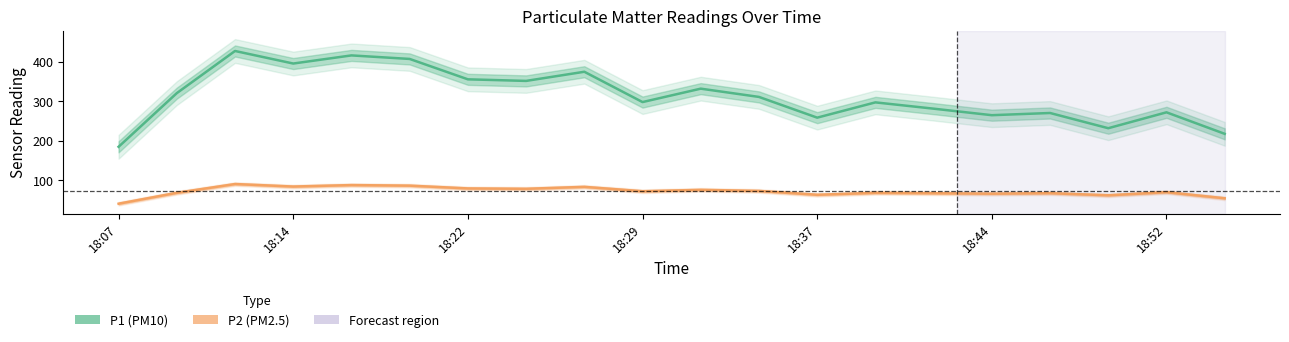

What is the maximum value shown in the chart?

427.7